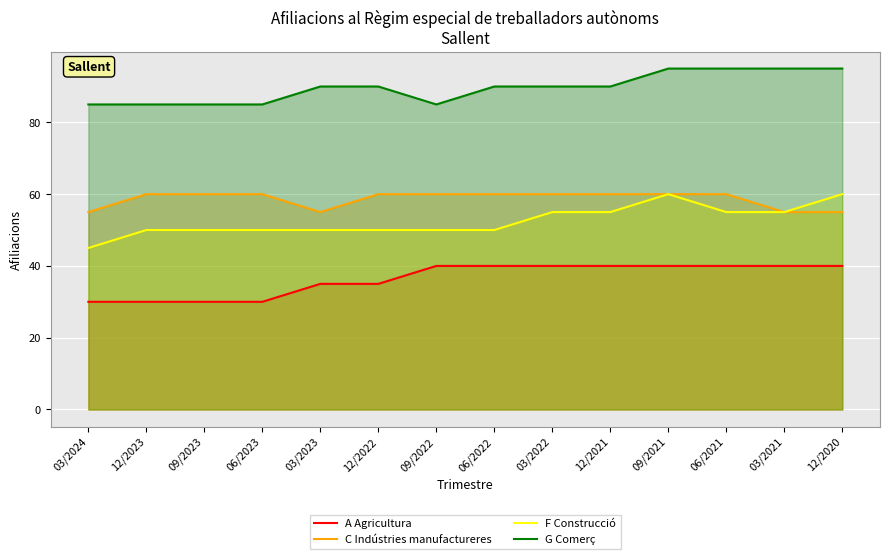

Count the number of data series in this chart.

4